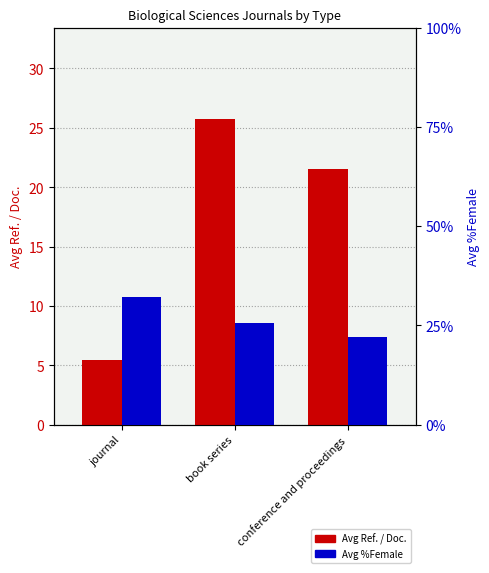

What is the label of the 3rd bar from the right?

journal